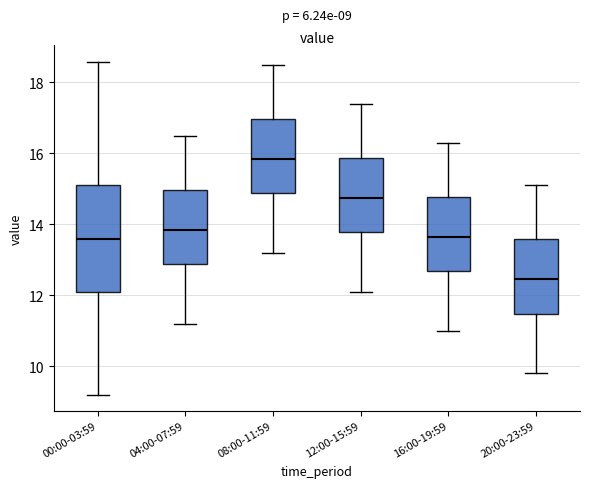

Which box has the lowest median line?

20:00-23:59